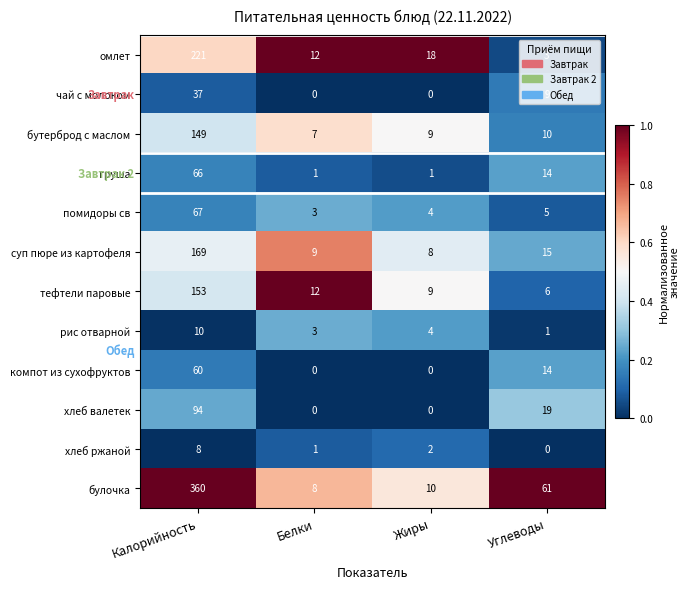

Which label corresponds to the largest value in the chart?

Калорийность